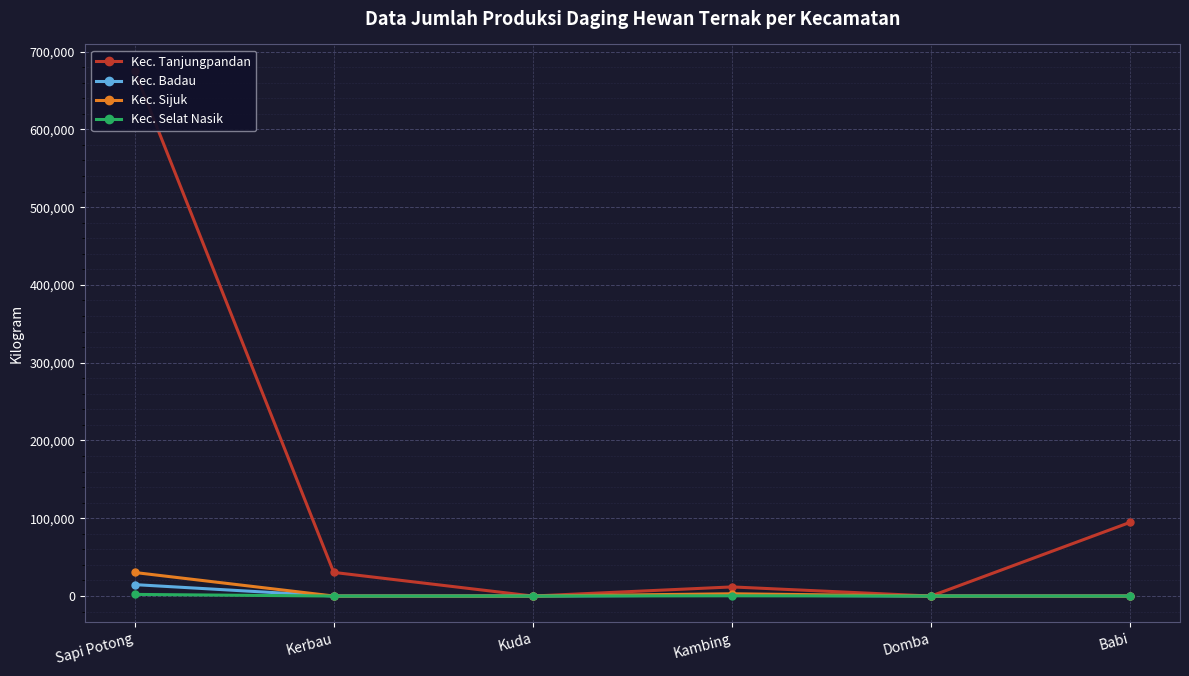

In Kec. Selat Nasik, how many points are higher than both neighbors (excluding endpoints)?

1